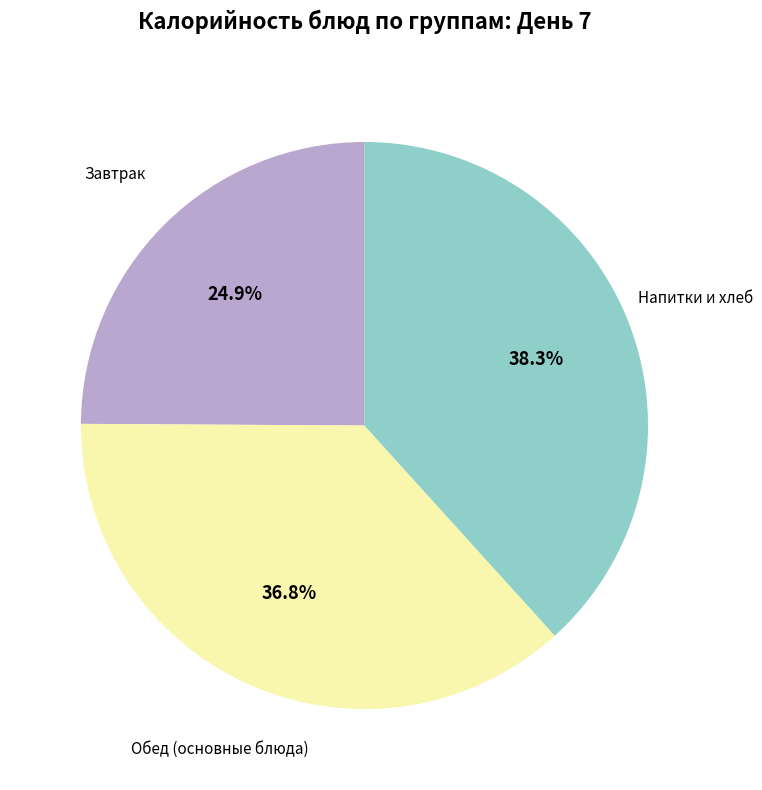

How many segments does this pie chart have?

3